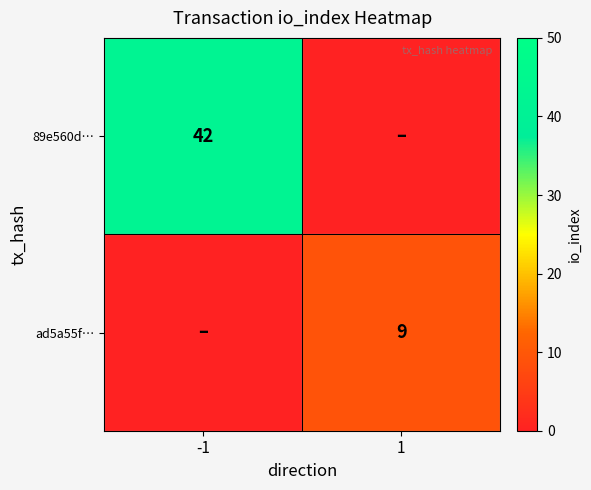

The ad5a55f… series shows 2 at 1. True or false?

False